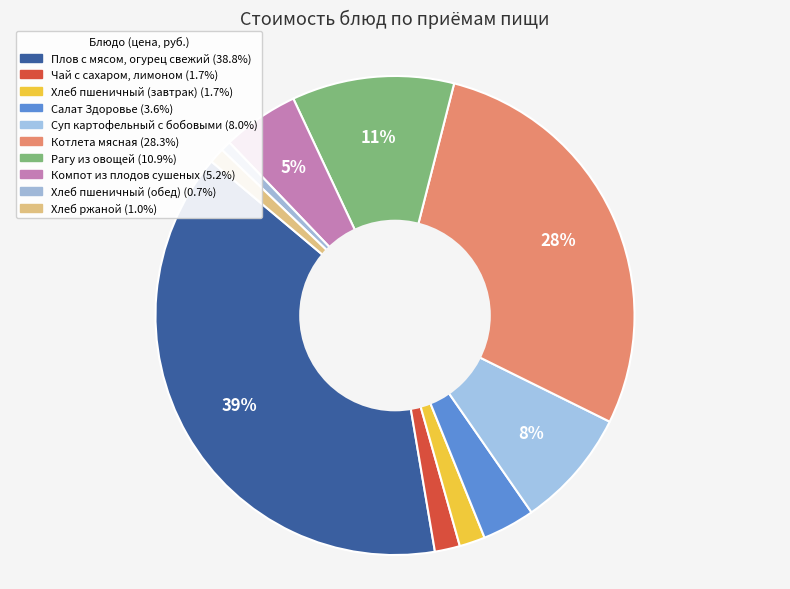

Count the number of slices in the pie.

10